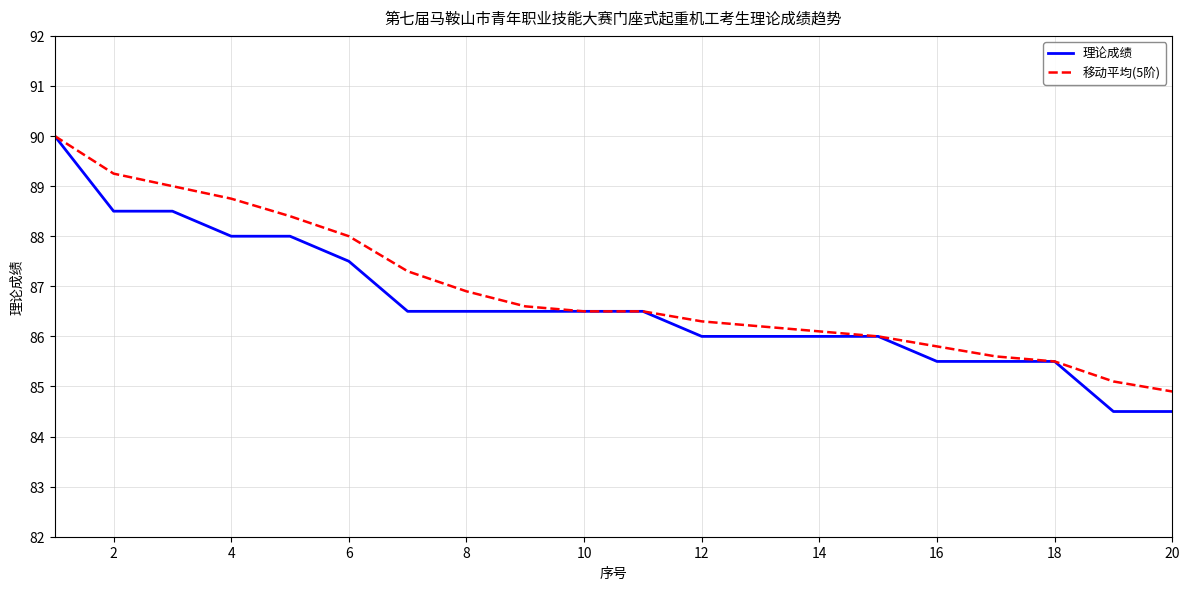

Which series has the largest range (max minus min)?

理论成绩